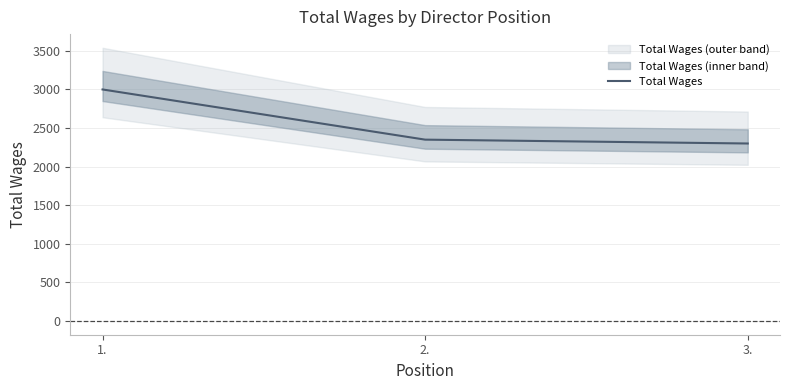

What is the change in value from 1. to 3.?

-700